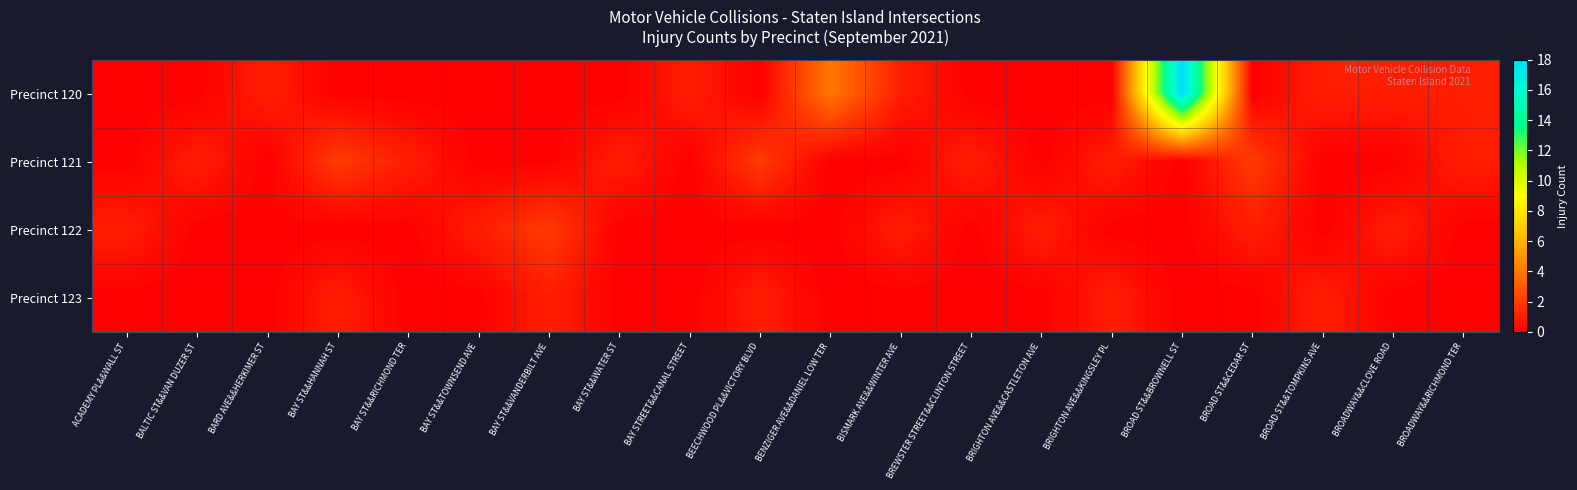

Which series has the largest range (max minus min)?

Precinct 120